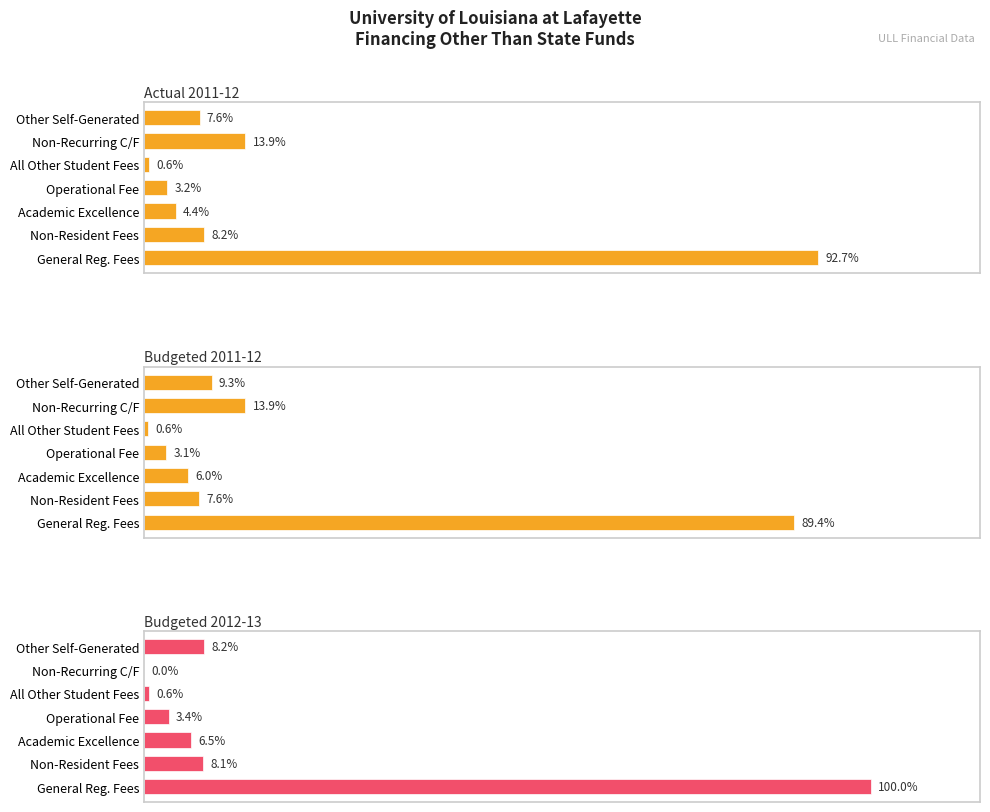

Which series has the largest range (max minus min)?

Budgeted 2012-13